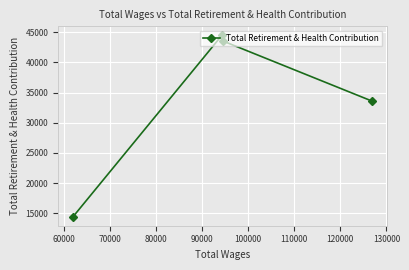

What is the greatest value displayed?

44485